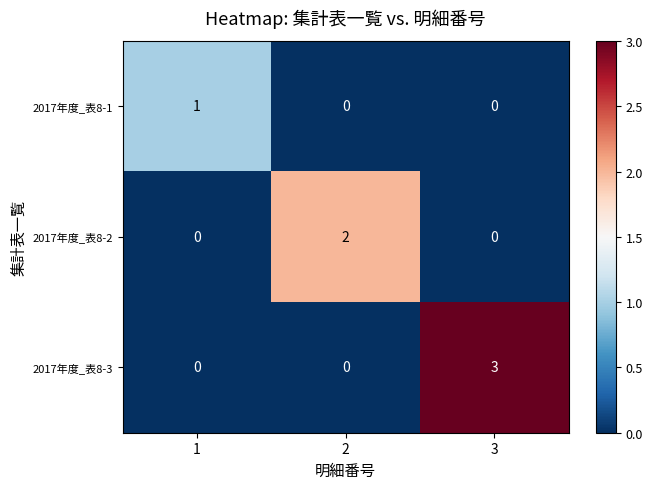

At which category is the sum across all series the highest?

3